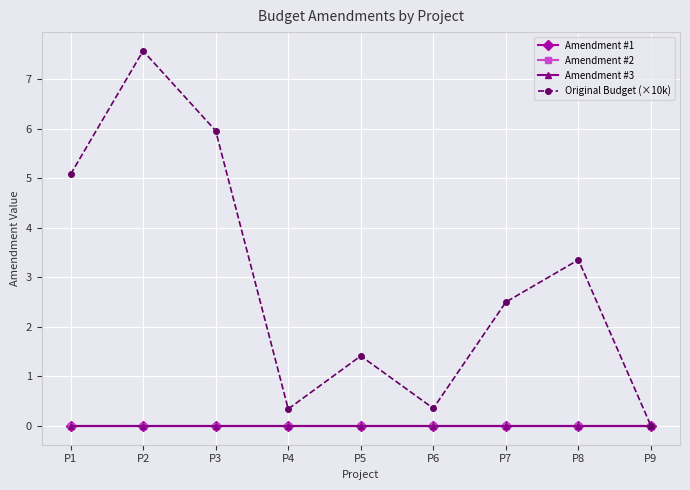

Is this an area chart (filled region under the line)?

No